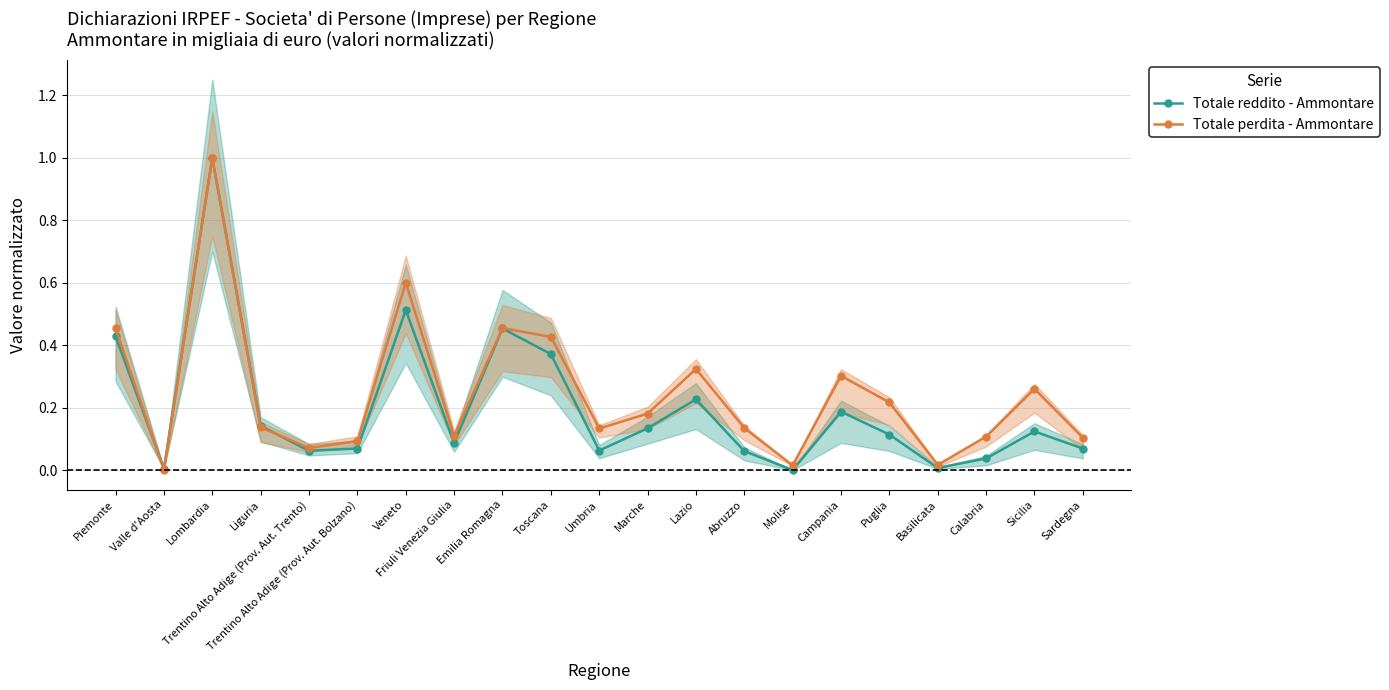

How many lines are shown in the chart?

2